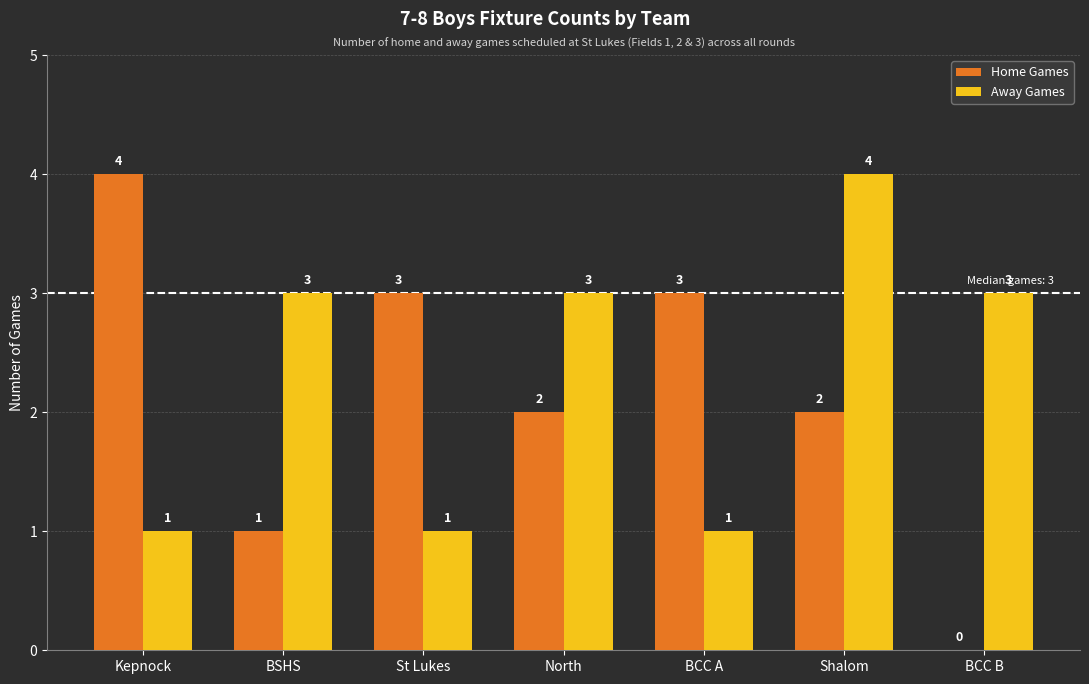

What is the total value across all series at Kepnock?

5